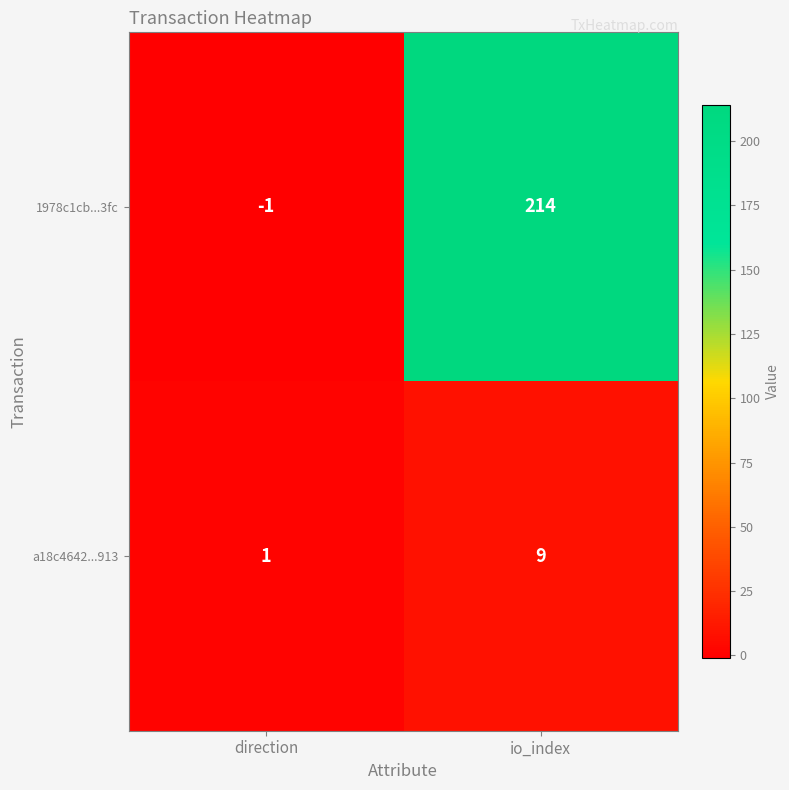

The a18c4642...913 series shows 9 at io_index. True or false?

True